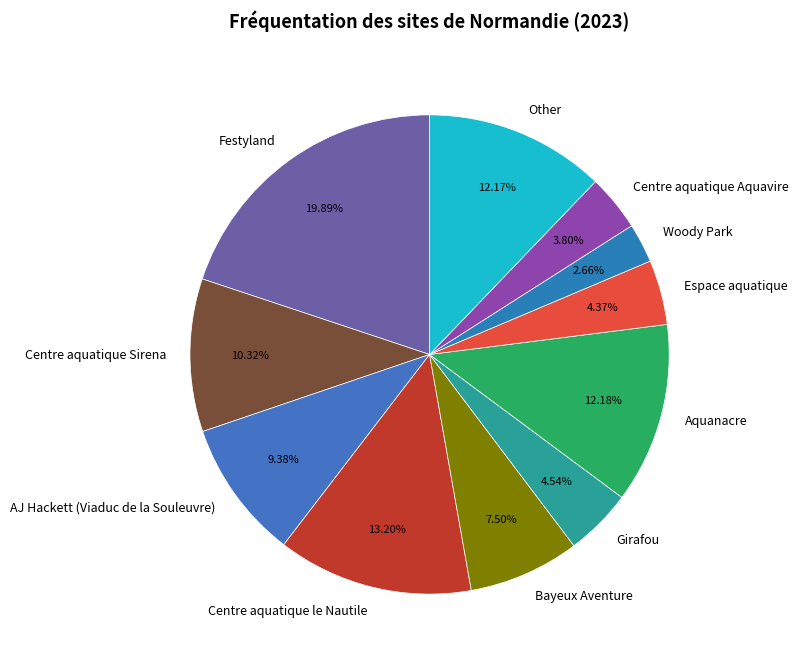

How many segments does this pie chart have?

11